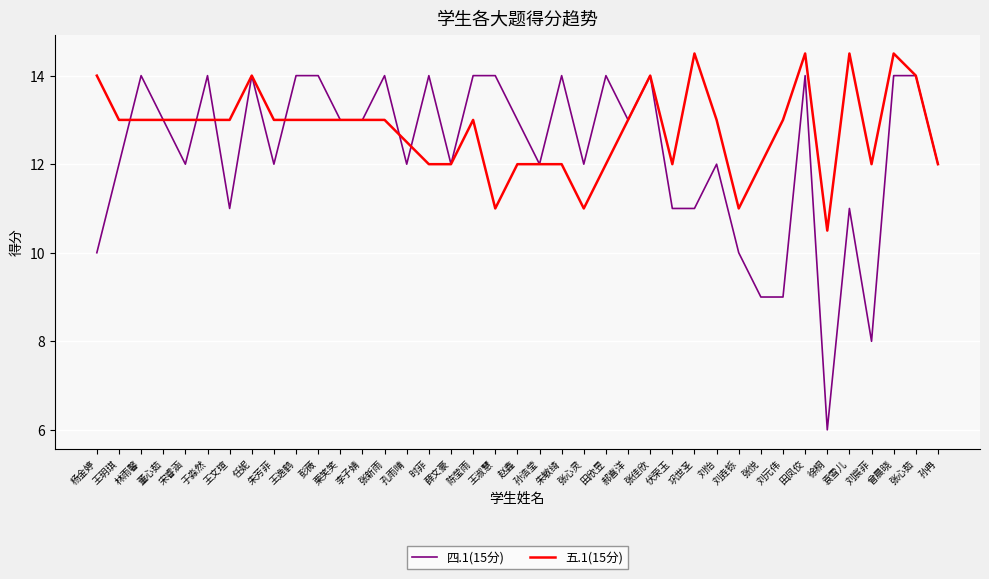

What is the difference between the maximum and second lowest values in the 五.1(15分) series?

3.5